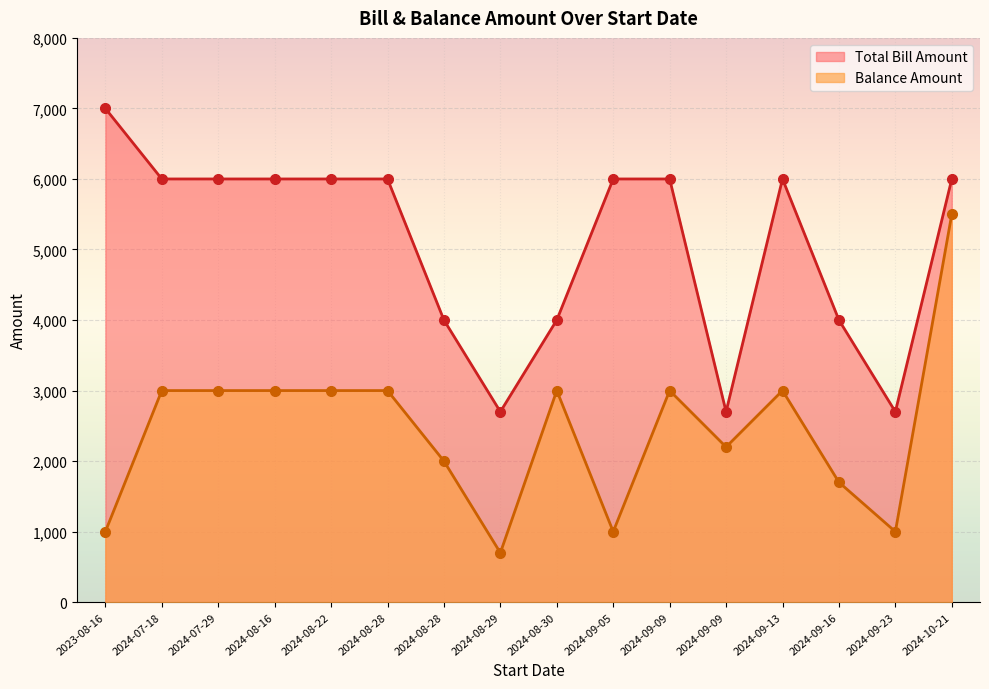

At 2024-08-22, list the series in order from largest to smallest.

Total Bill Amount, Balance Amount